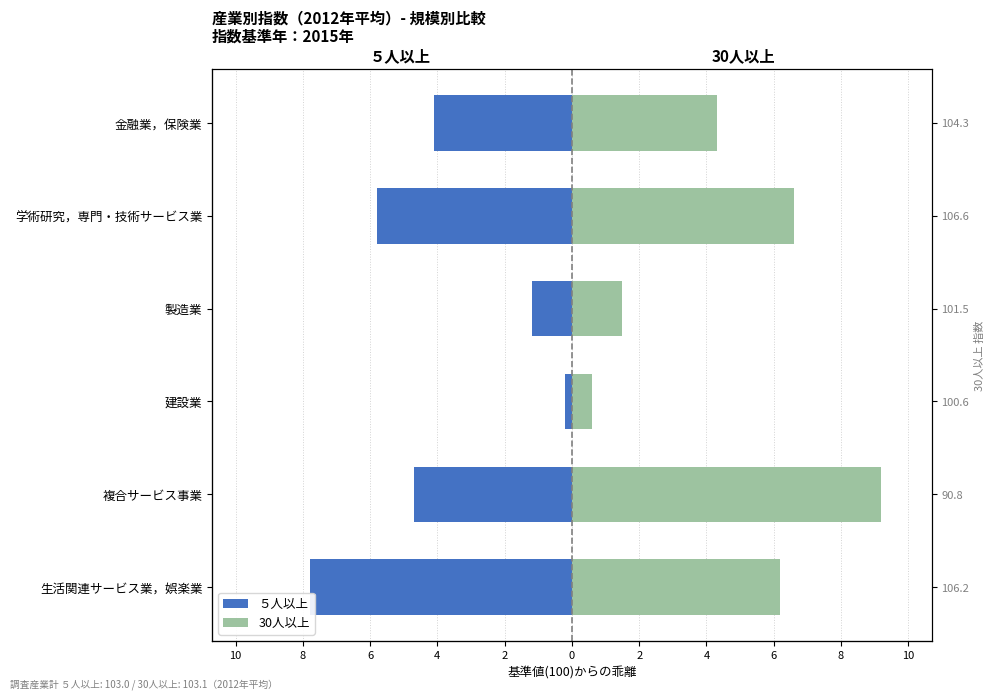

How many data points in ５人以上 are above -4?

2